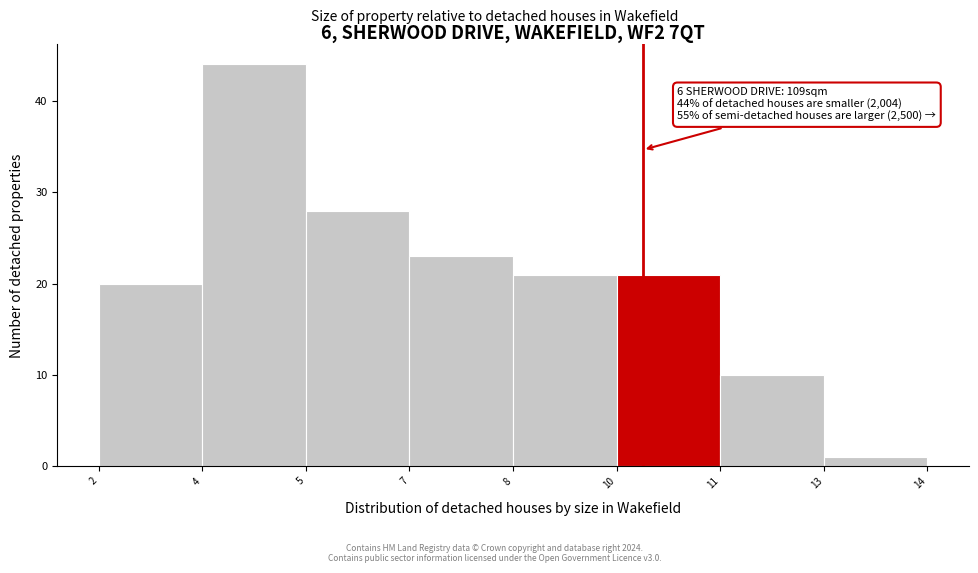

Reading left to right, what are all the values shown in this chart?

20	44	28	23	21	21	10	1